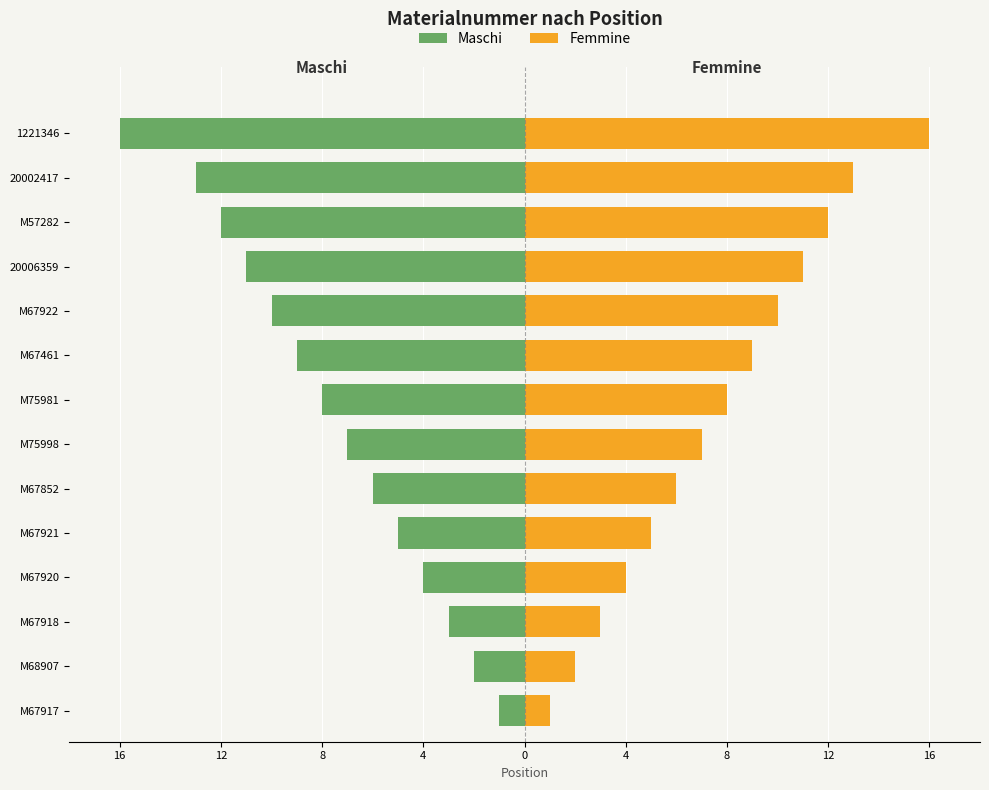

How many bars are there in total?

28